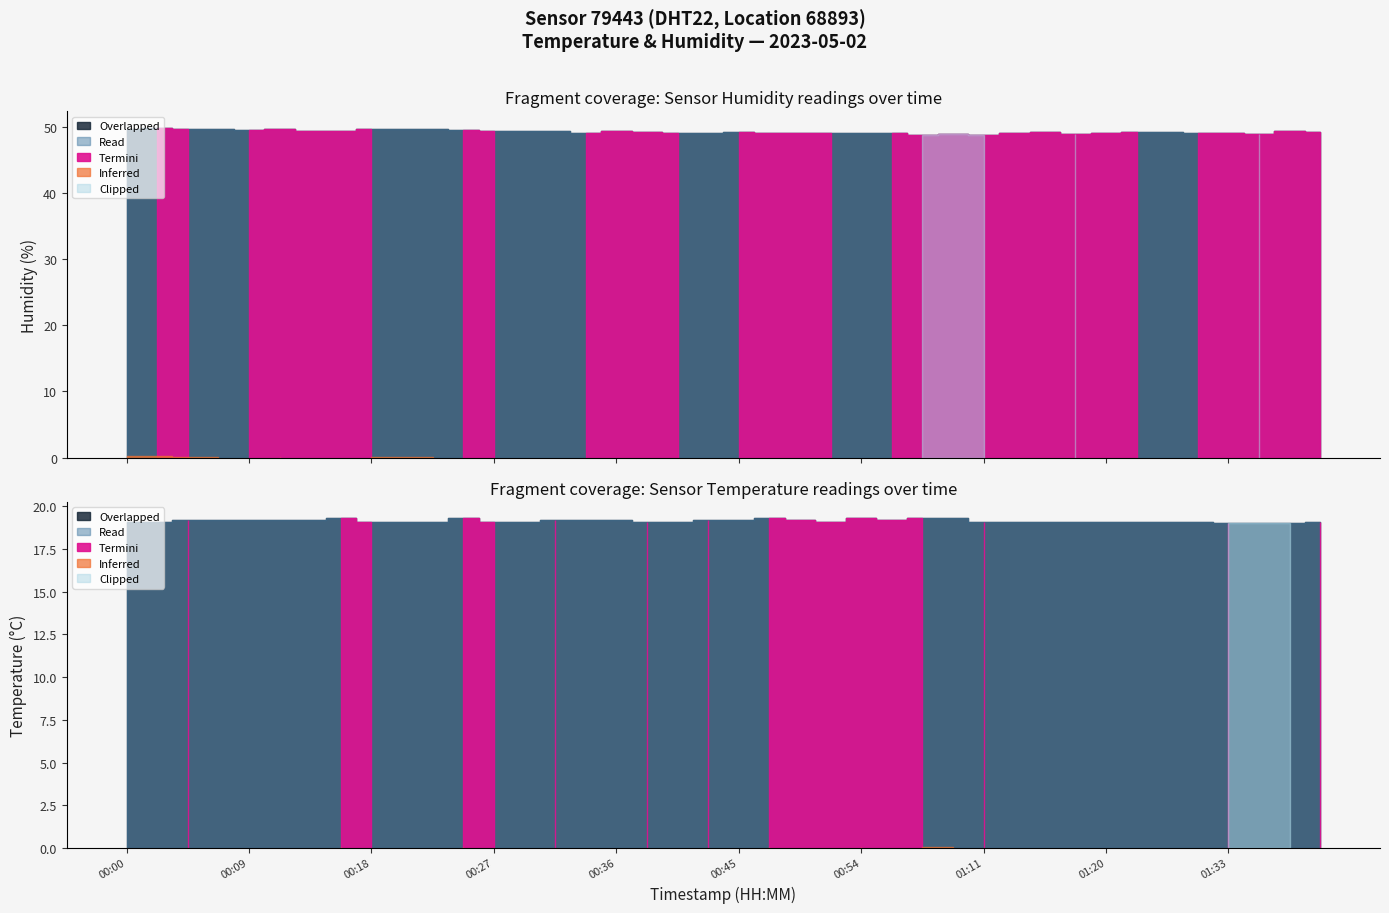

What is the difference between the humidity values at 01:11 and 00:38?

0.4